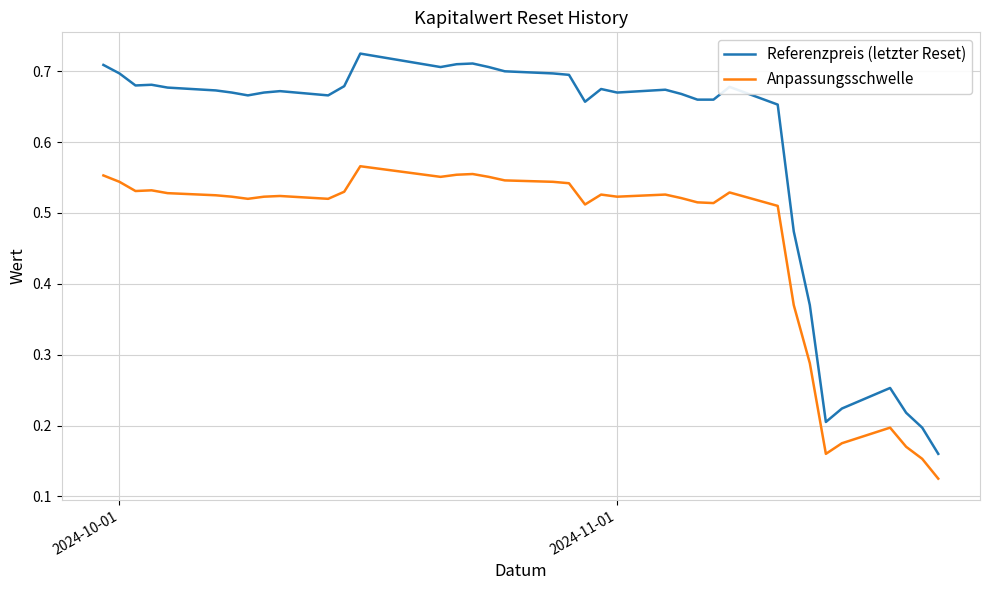

Which series has the largest total across all categories?

Referenzpreis (letzter Reset)